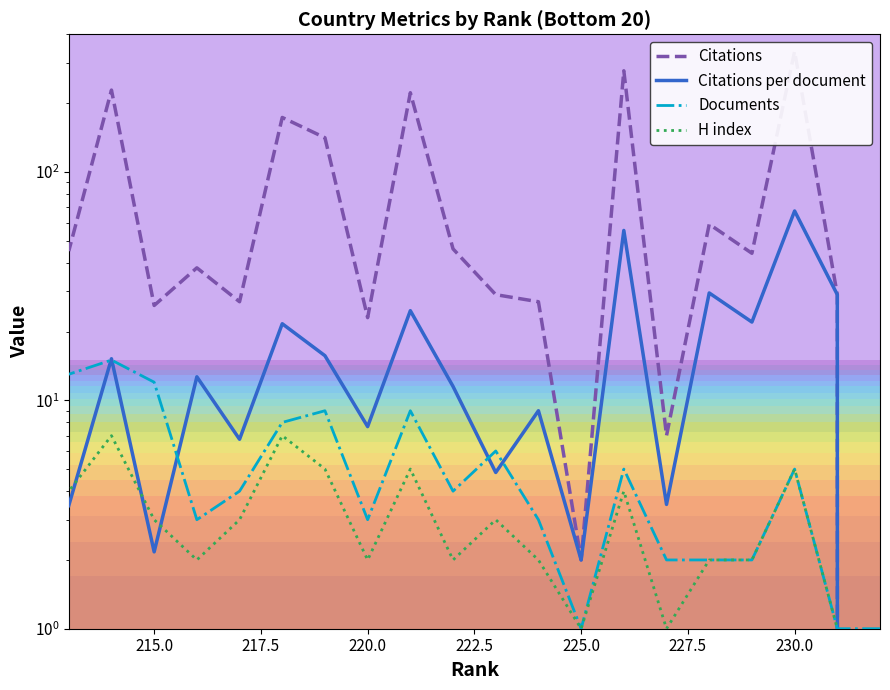

What is the sum of all Citations values?

1780.0